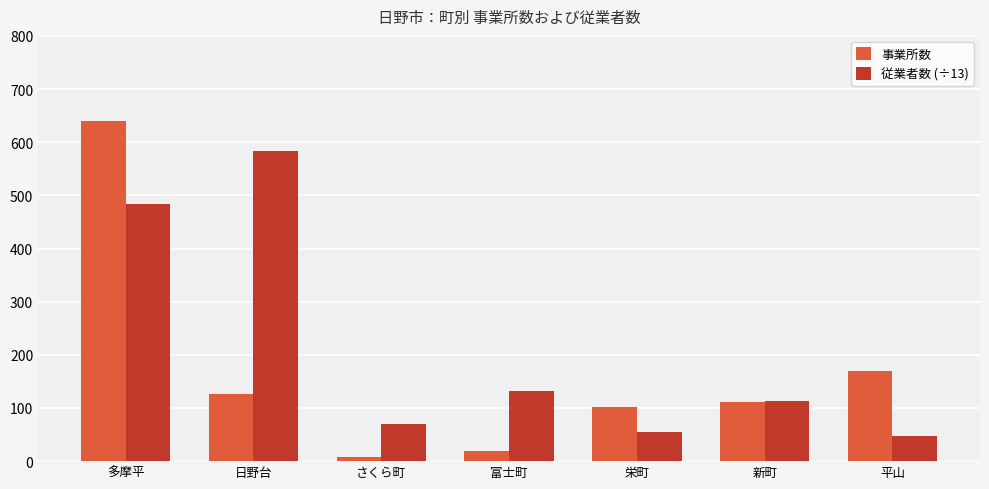

At which category does the chart reach its peak across all series?

多摩平